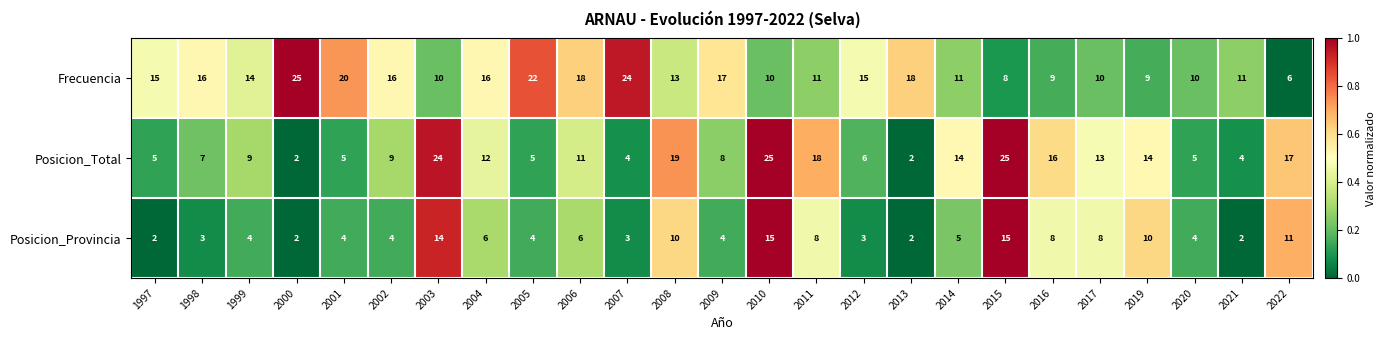

Which series changed the most between 1998 and 2010?

Posicion_Total